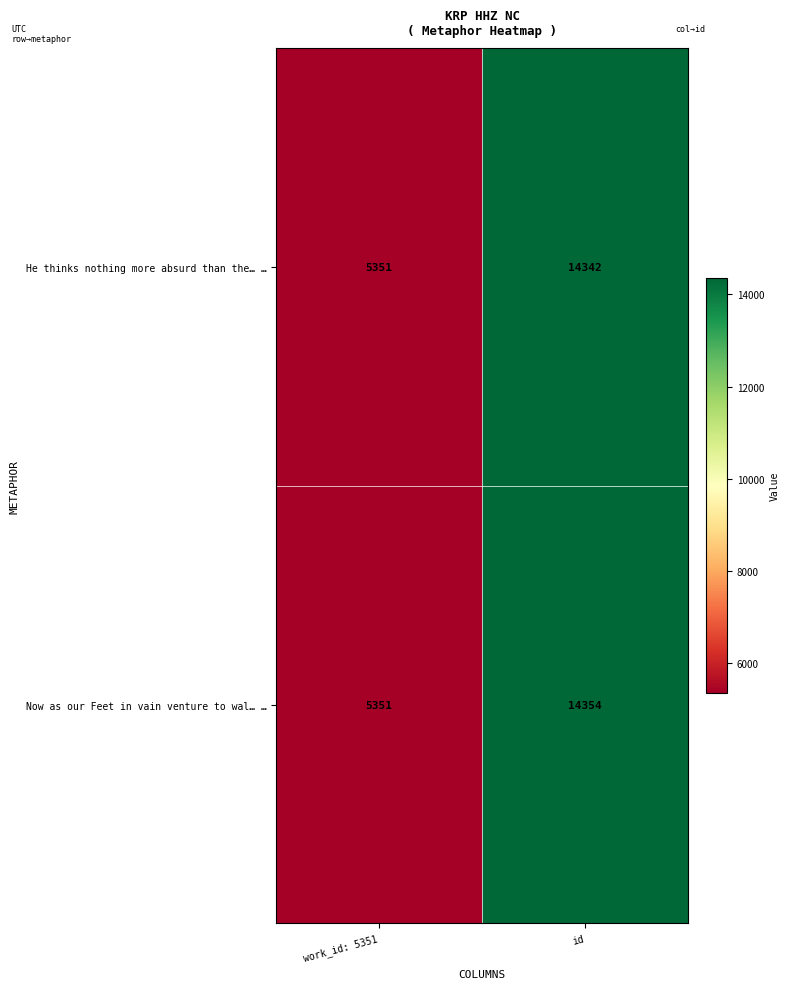

True or false: Now as our Feet in vain venture to wal… … has a value of 7689 at id.

False